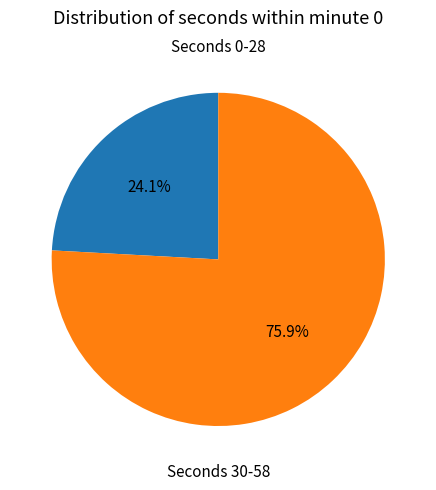

Does any single category account for the majority?

Yes